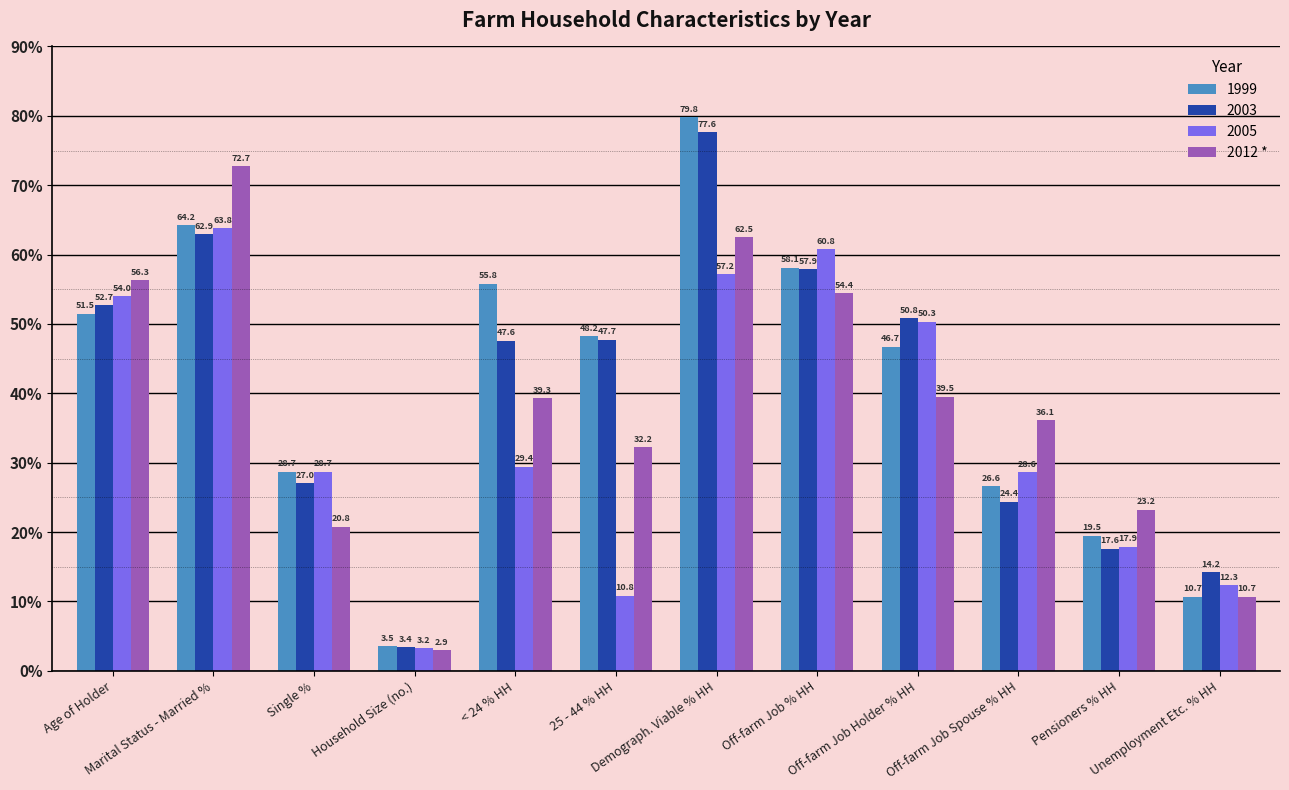

Which series has the widest spread of values?

1999